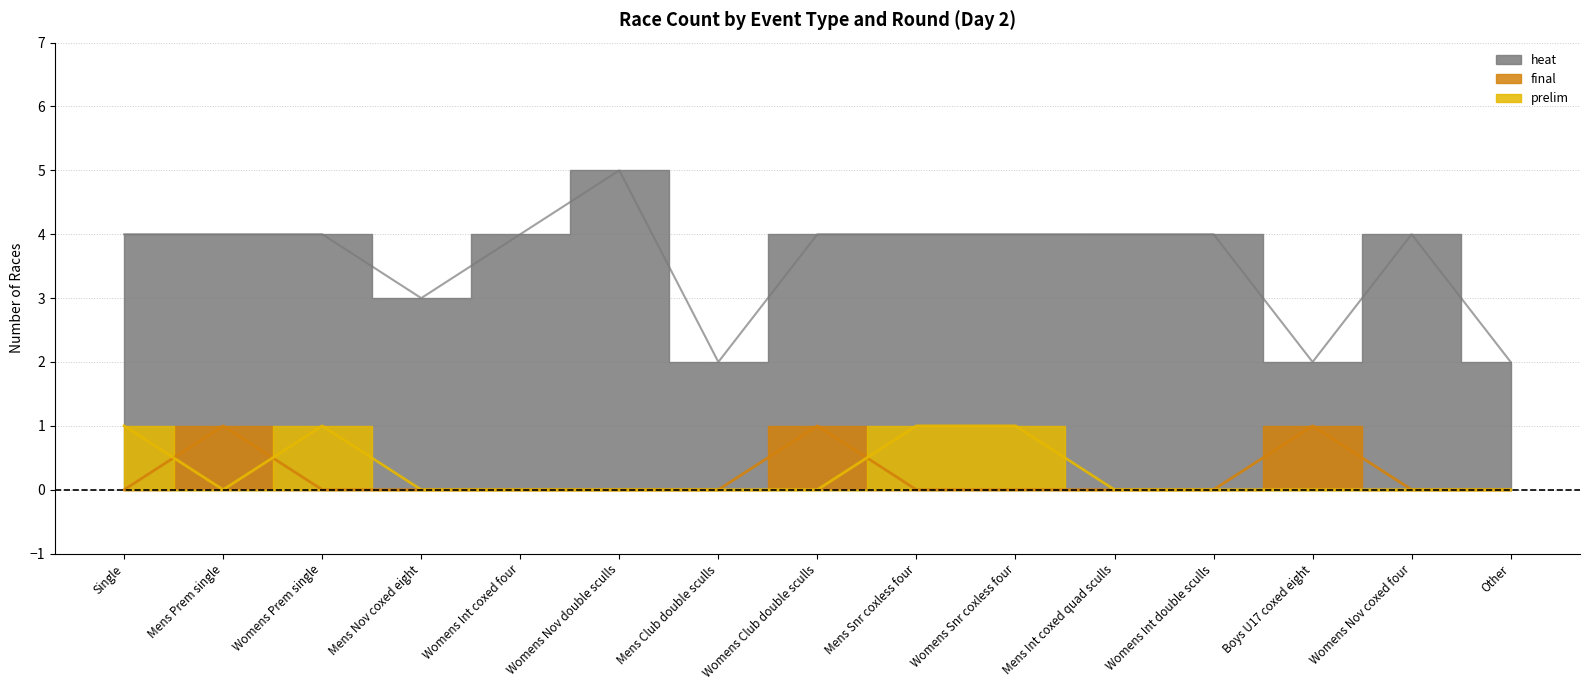

True or false: heat has a value of 4 at Womens Int double sculls.

True